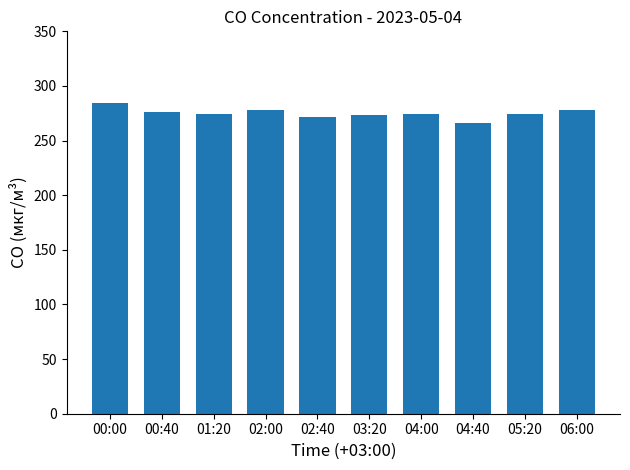

What position from the right is 01:20?

8